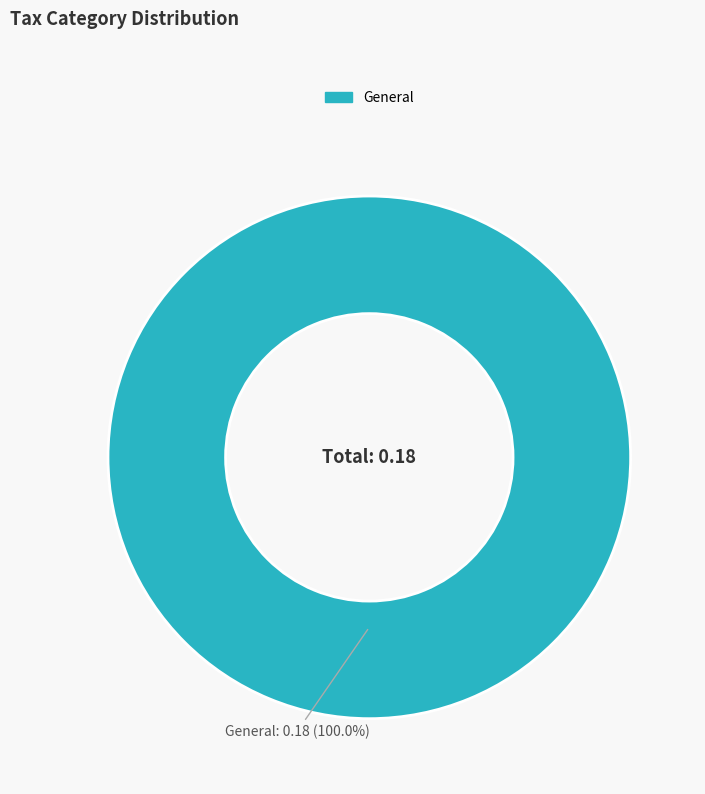

Is there any slice that represents more than half of the pie?

Yes